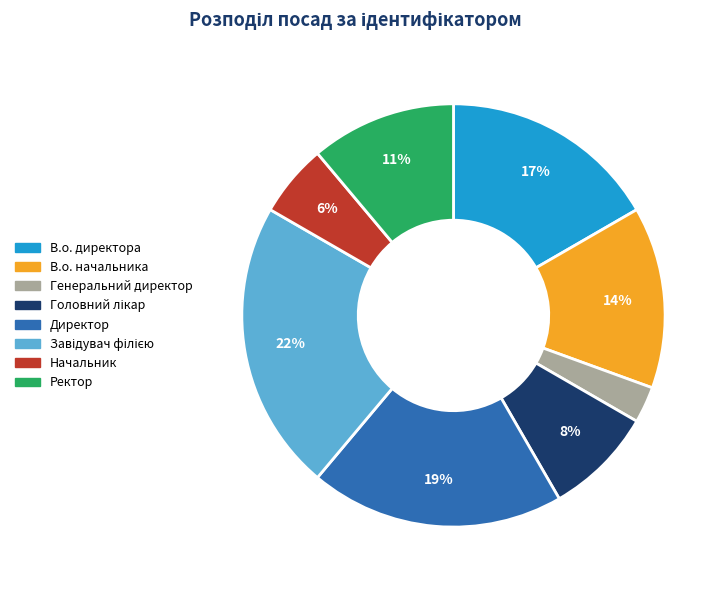

Is the sum of В.о. начальника and Директор greater than half?

No